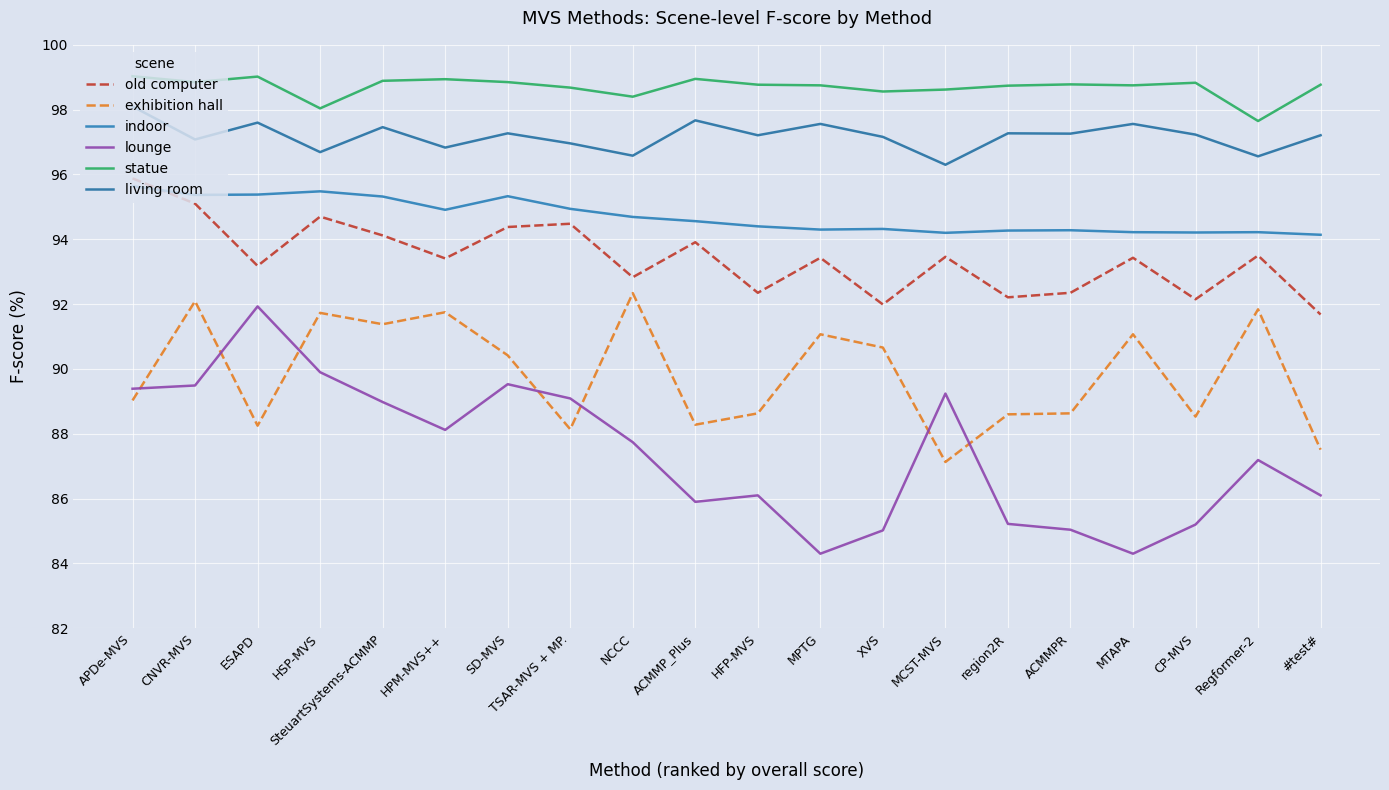

Which category has the lowest value across all series?

MPTG